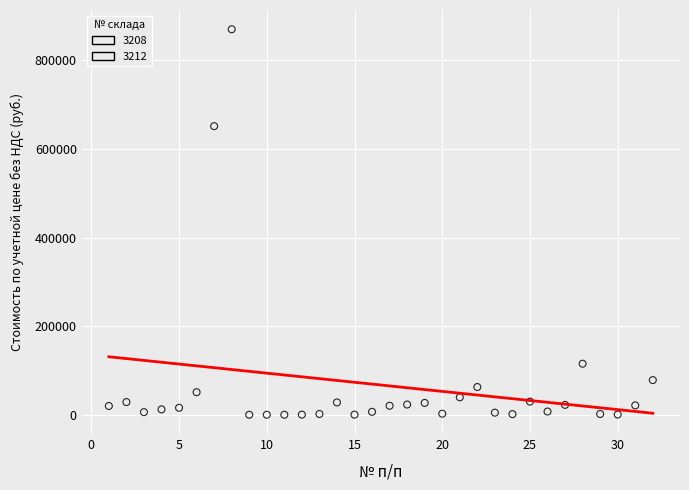

Which series has the largest Y range (max minus min)?

3212